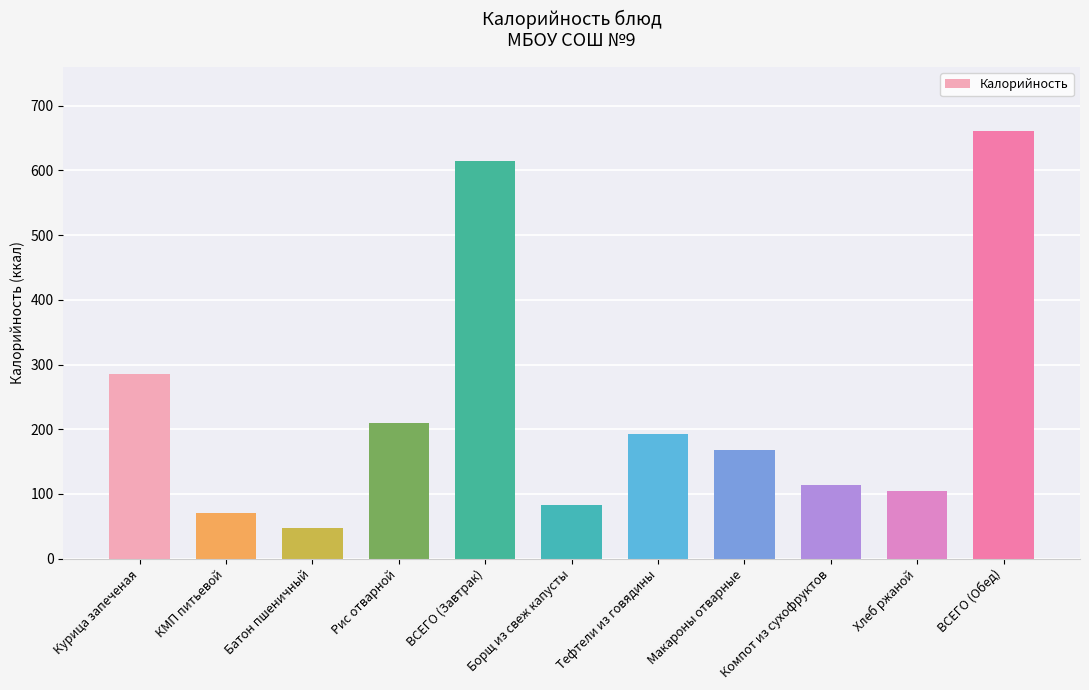

The chart shows a value of 113 at Компот из сухофруктов. True or false?

True